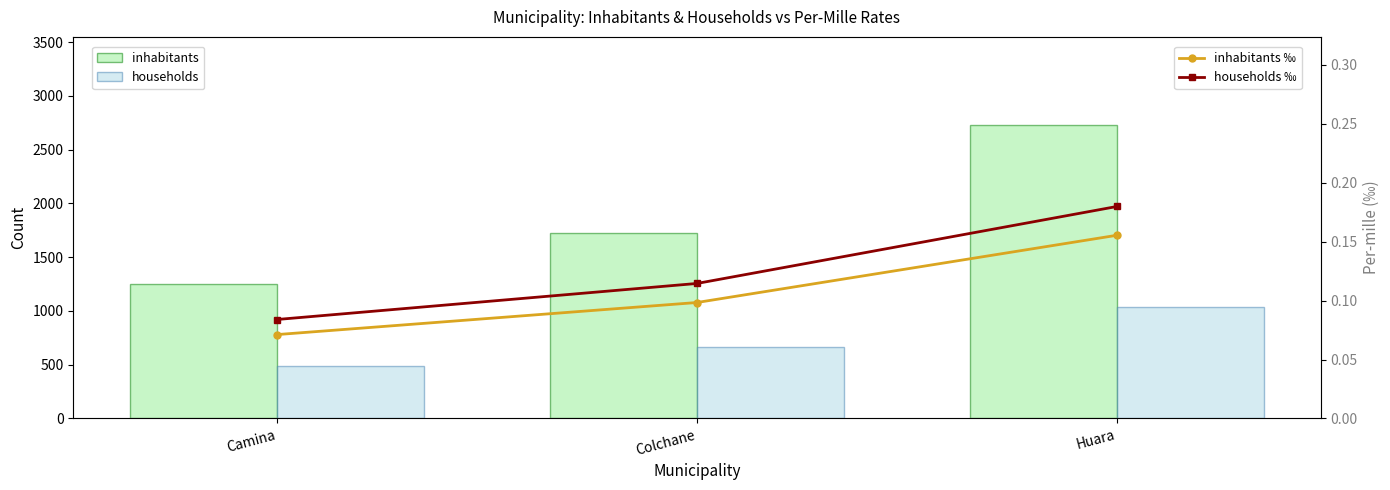

What is the difference between the maximum and minimum values in the households series?

555.0